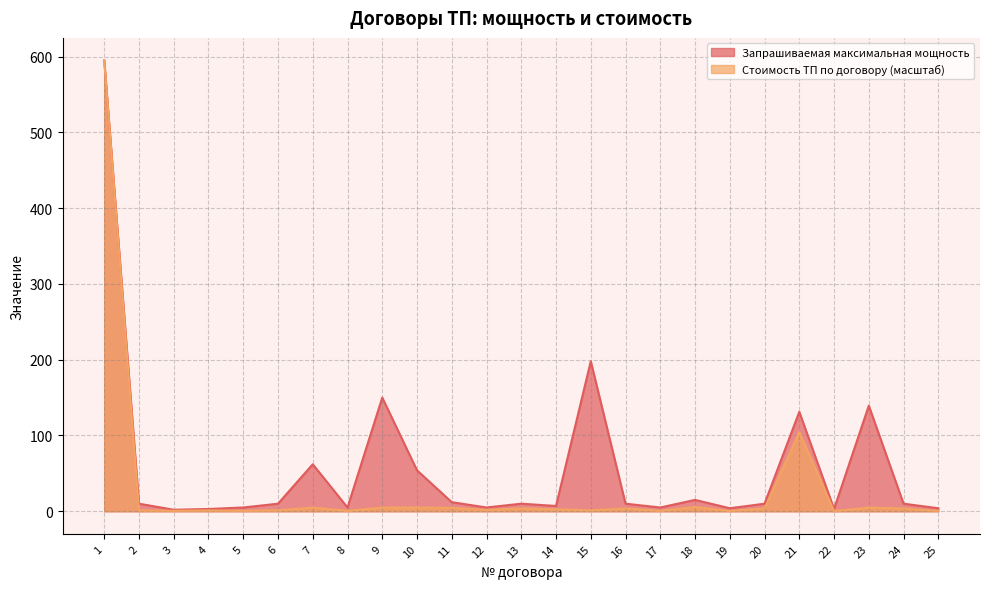

What are all the series names shown in the legend?

Запрашиваемая максимальная мощность, Стоимость ТП по договору (масштаб)